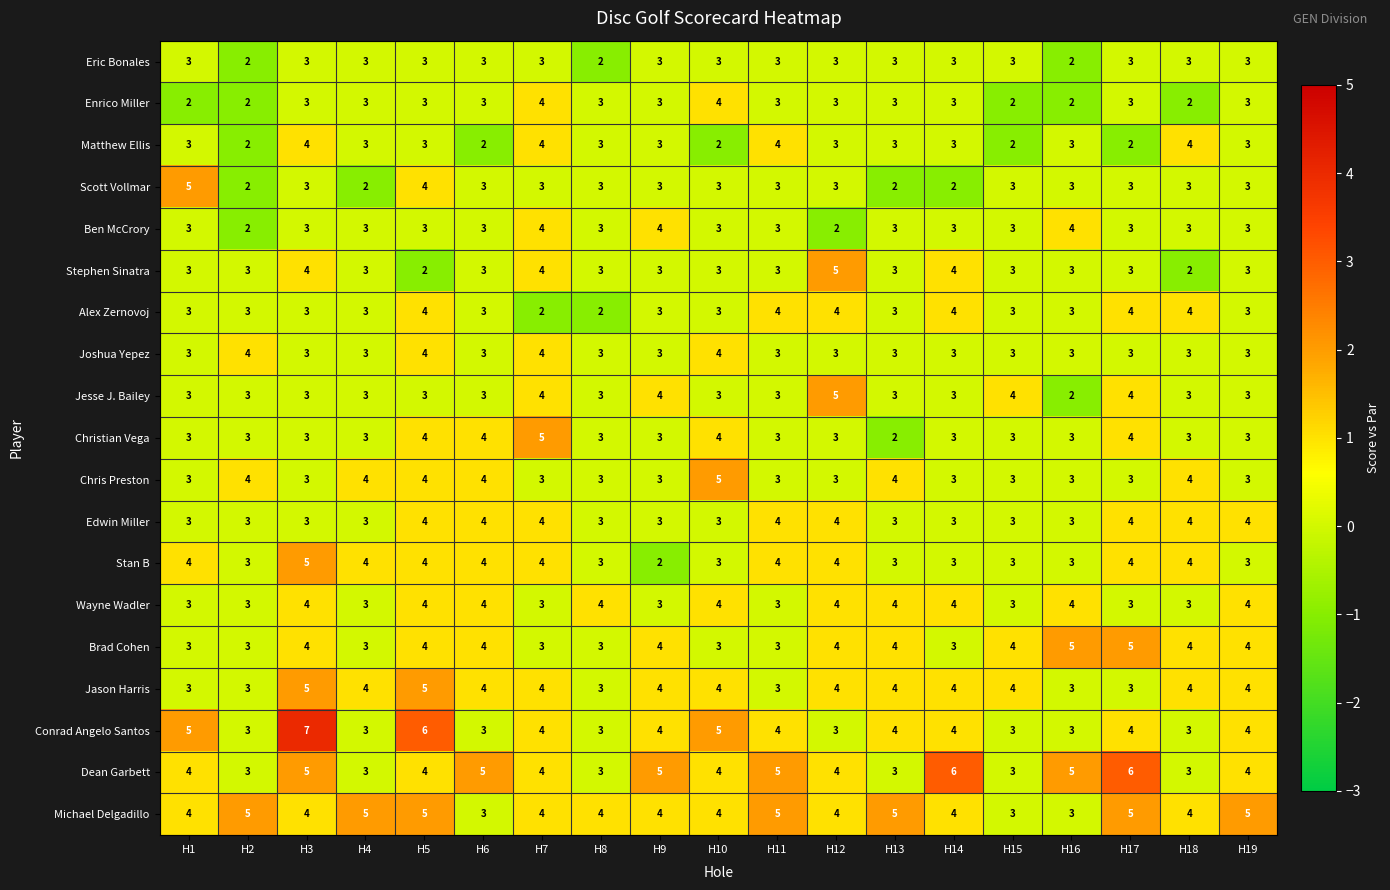

What is the total value across all series at H17?

69